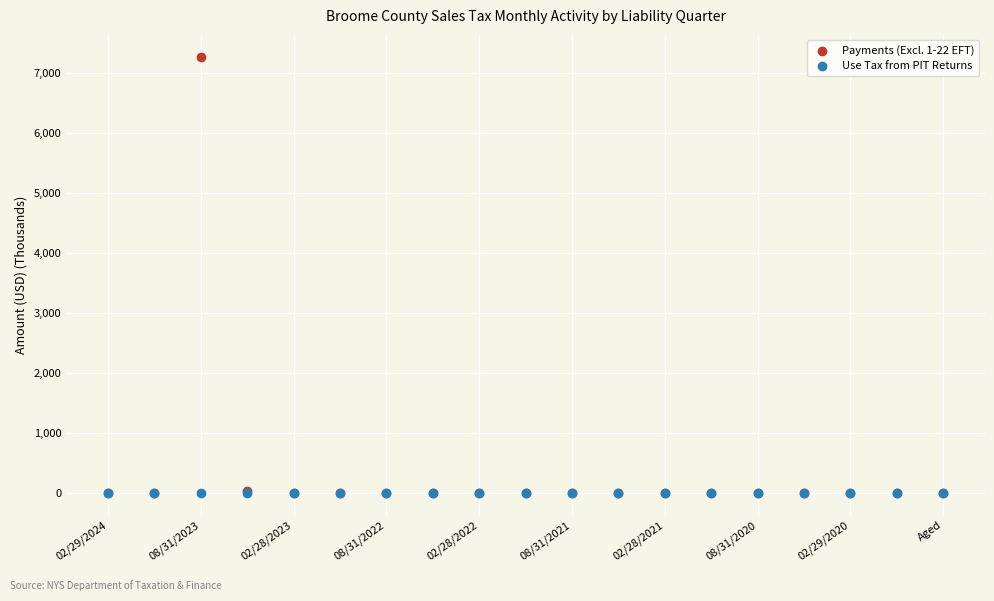

What are all the series names shown in the legend?

Payments (Excl. 1-22 EFT), Use Tax from PIT Returns